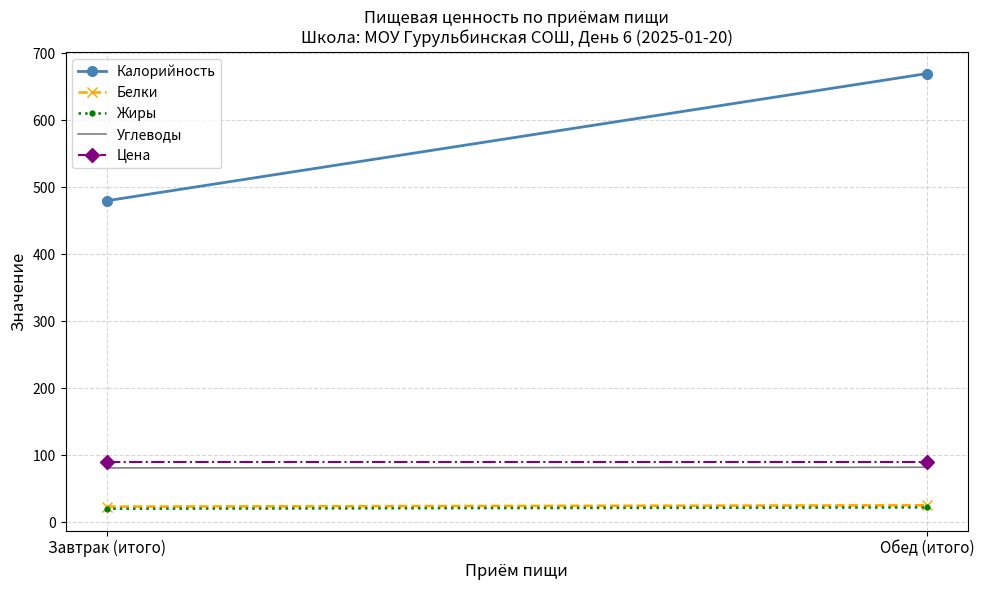

What is the greatest value displayed?

670.0